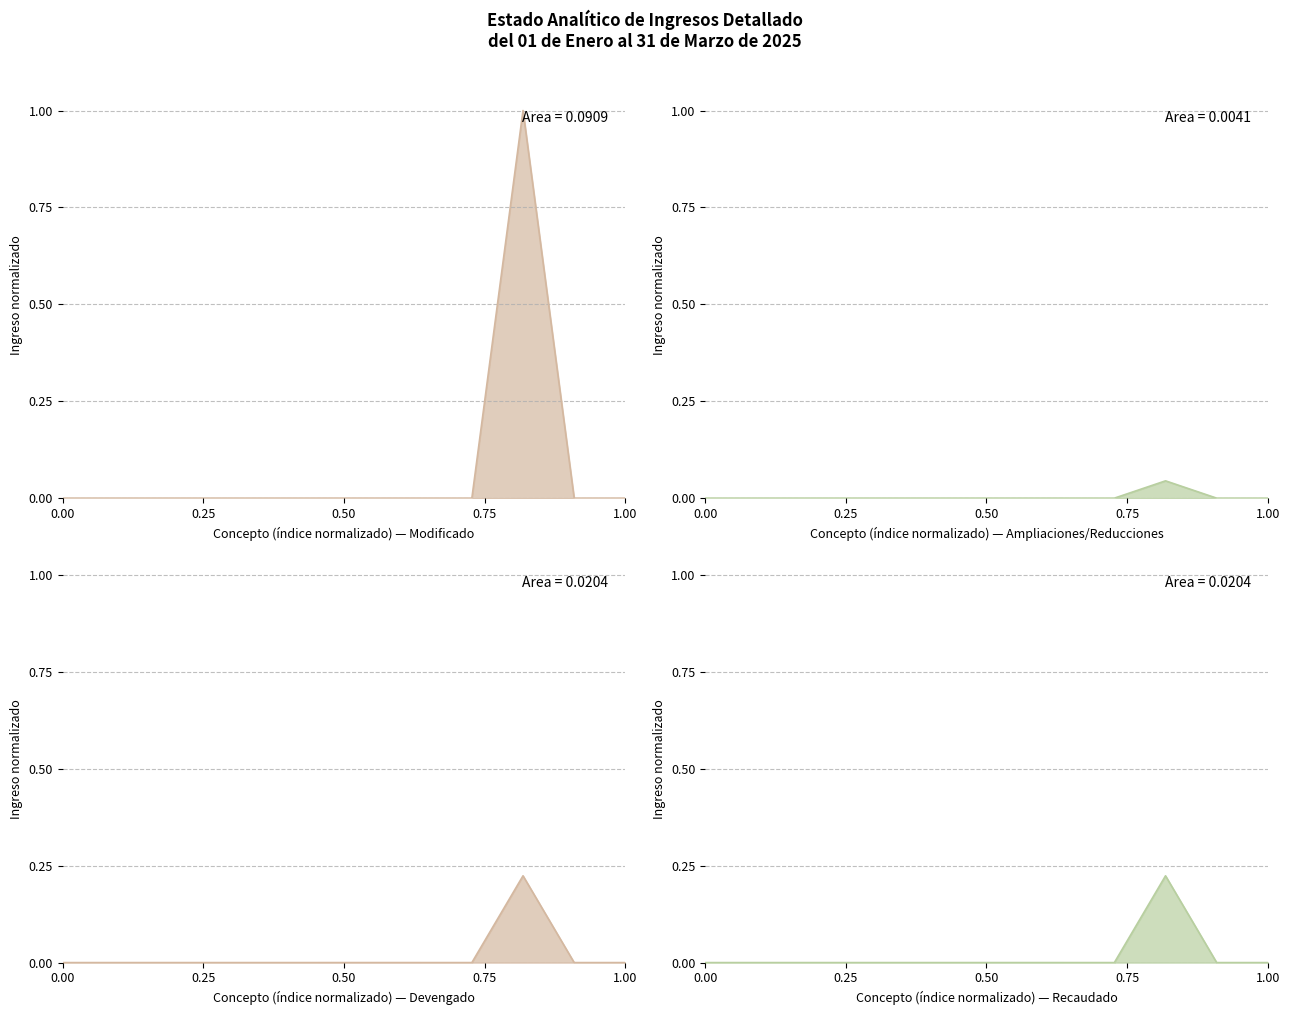

The Devengado series shows 0.0 at B. Cuotas. True or false?

True